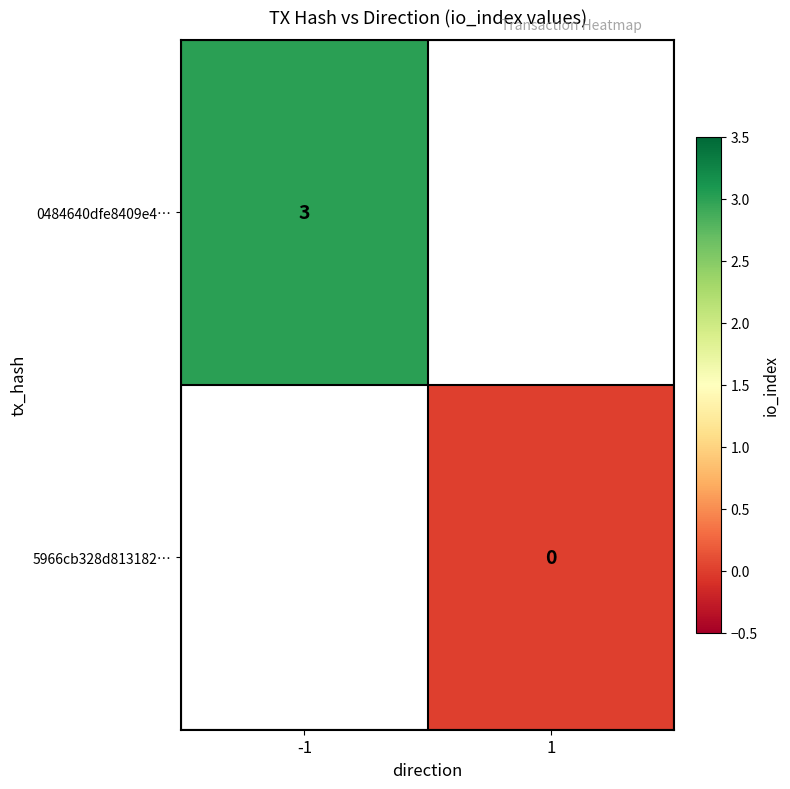

Is the value of 0484640dfe8409e4… at -1 greater than the value of 5966cb328d813182… at 1?

Yes